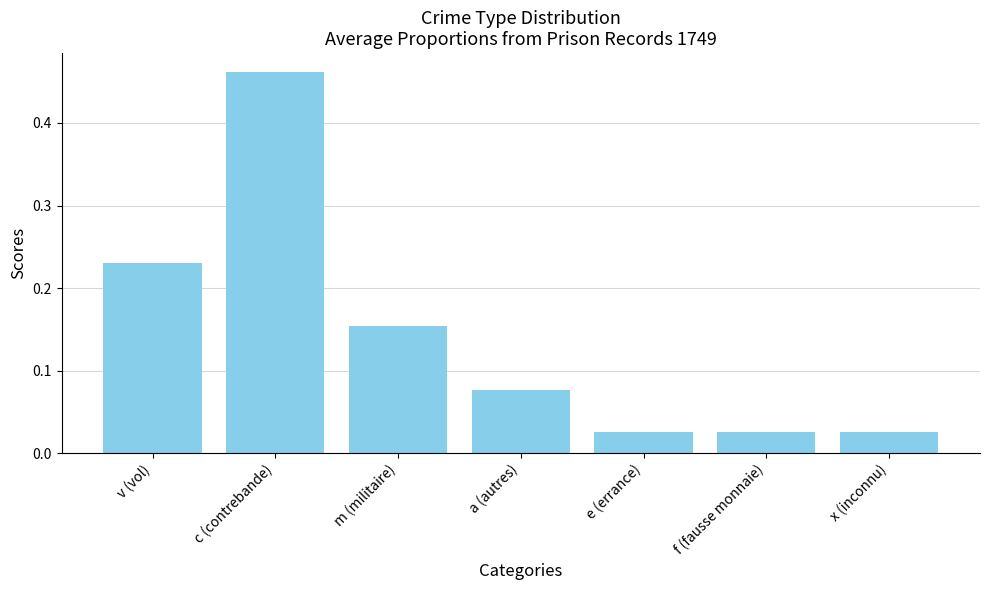

What is the difference between the maximum and minimum values?

0.4